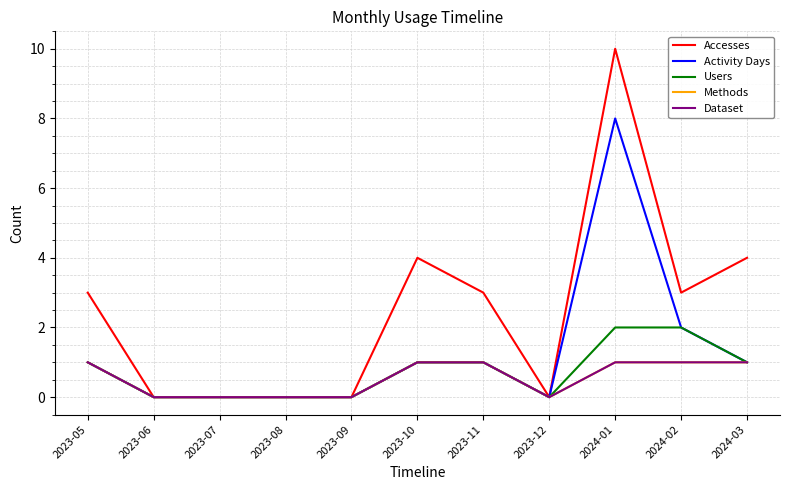

What position from the right is 2023-11?

5